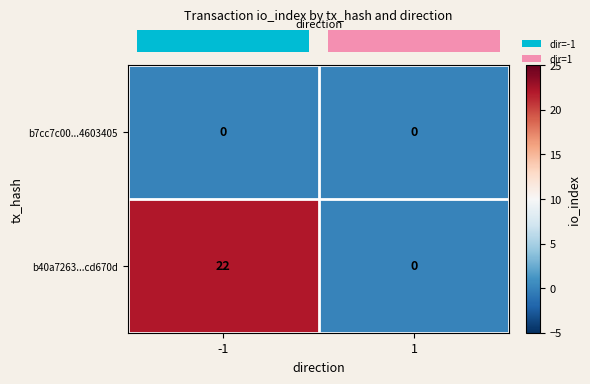

At which category is the sum across all series the highest?

-1